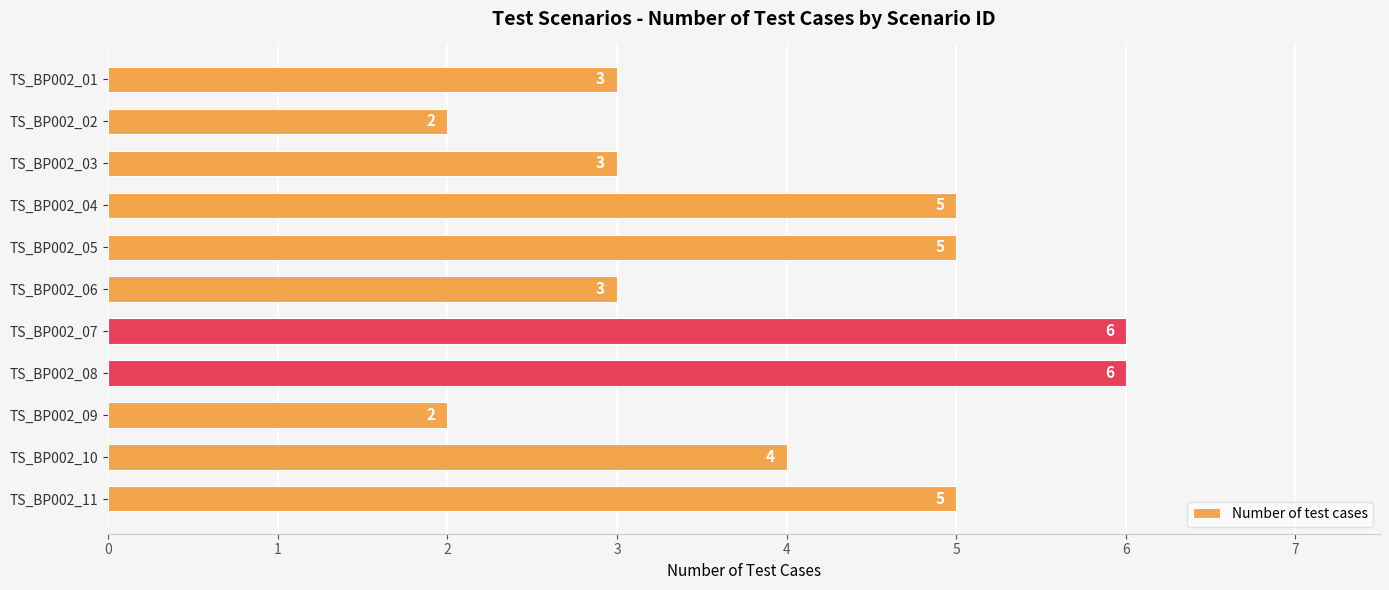

What value does the data have at TS_BP002_11?

5